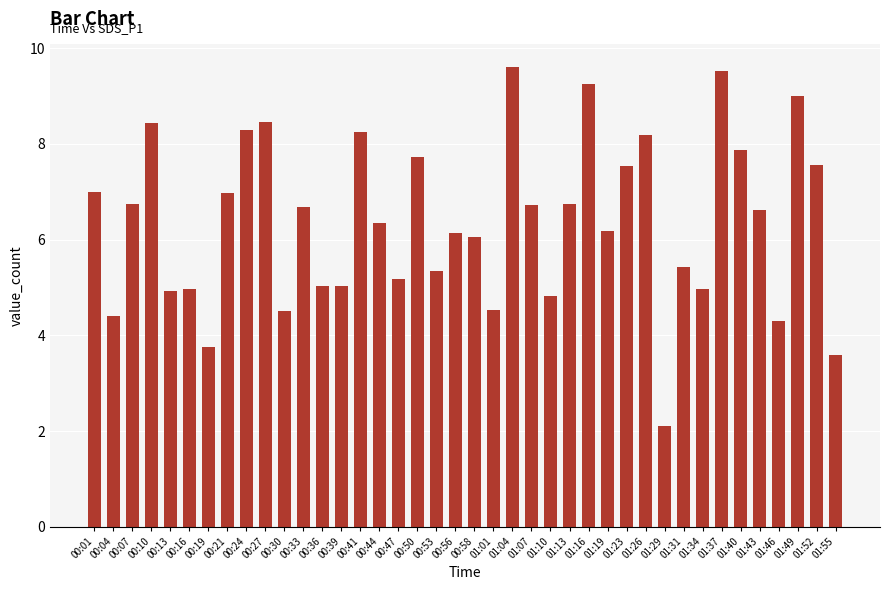

What is the sum of all values?

254.8